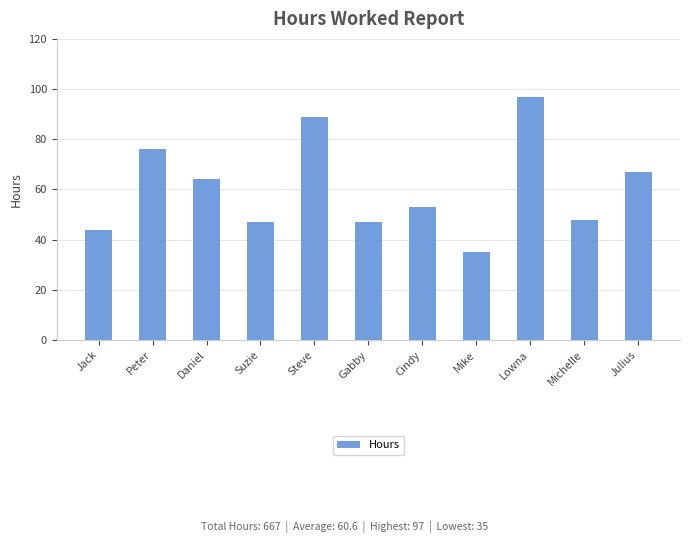

Reading left to right, transcribe all the data shown in this chart.

44	76	64	47	89	47	53	35	97	48	67